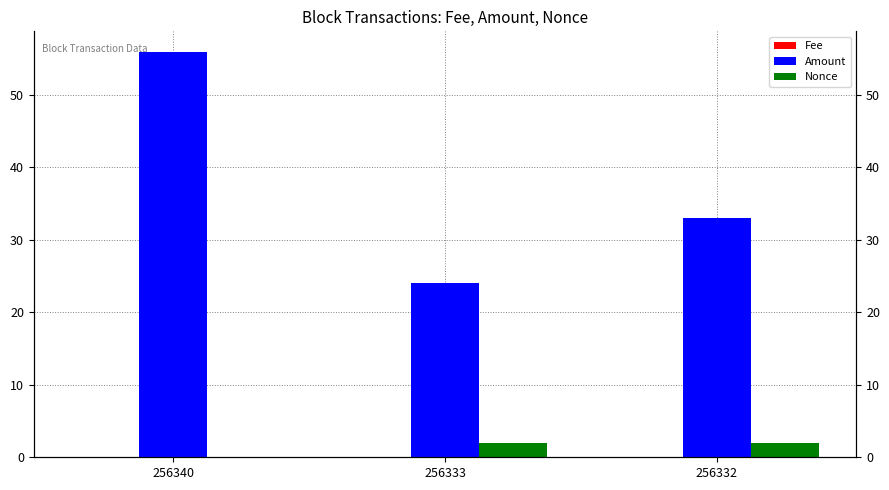

What is the sum of the Nonce values at 256340 and 256332?

2.0